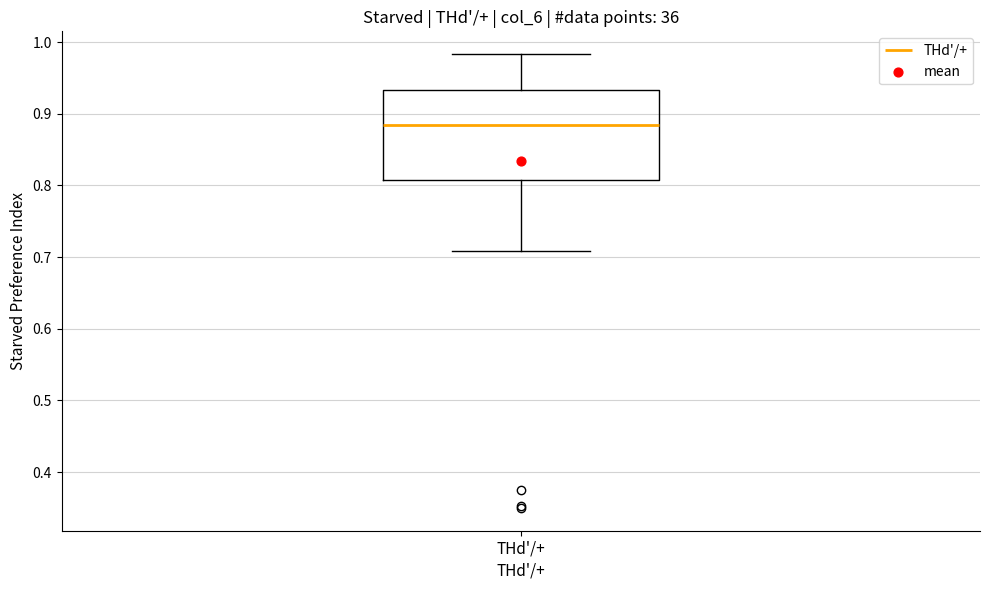

Transcribe this box plot: give where the median line is, the range the box spans, and where the two whiskers end, as read against the y-axis. The values are not printed on the chart, so give them approximately, as read against the axis.

median 0.88, box 0.81 to 0.93, whiskers 0.71 to 0.98